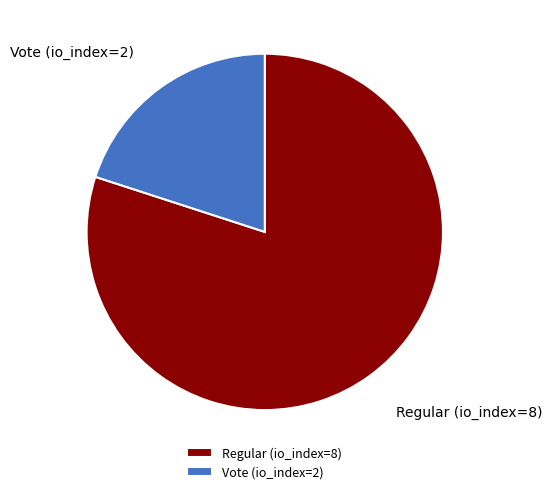

Between Regular (io_index=8) and Vote (io_index=2), which is larger?

Regular (io_index=8)